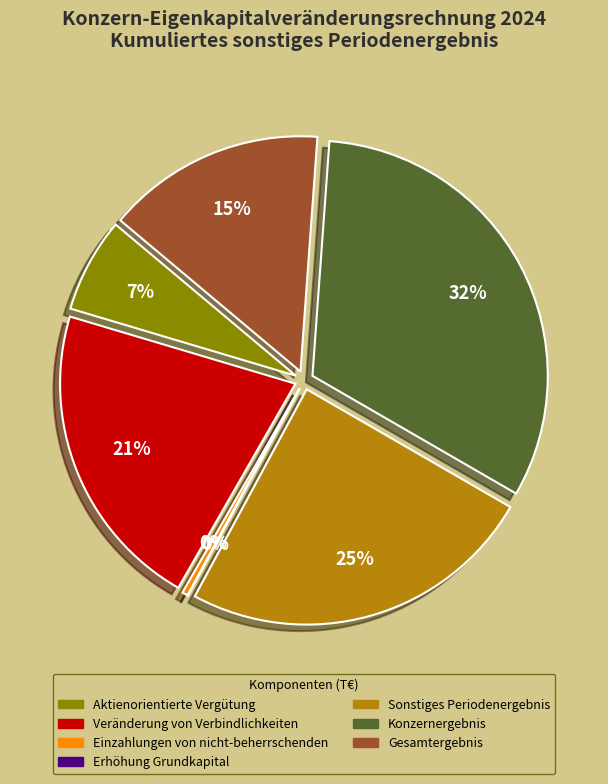

Is it true that Sonstiges Periodenergebnis is 1% of the pie?

False